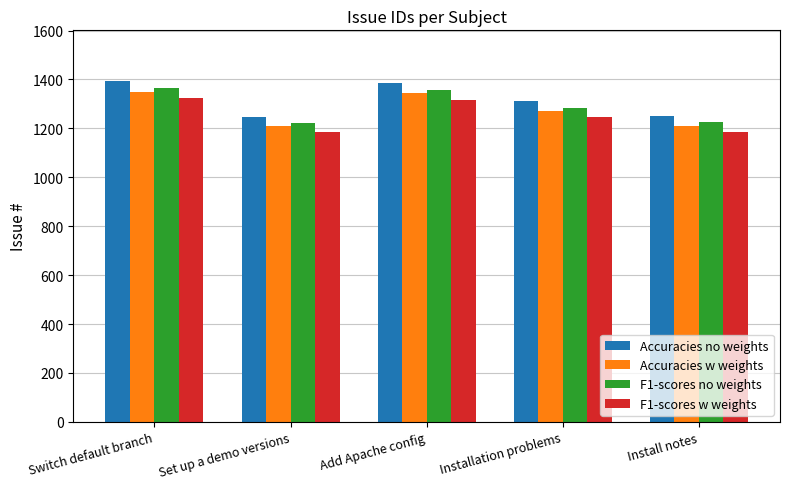

How many bars are there in each group?

4